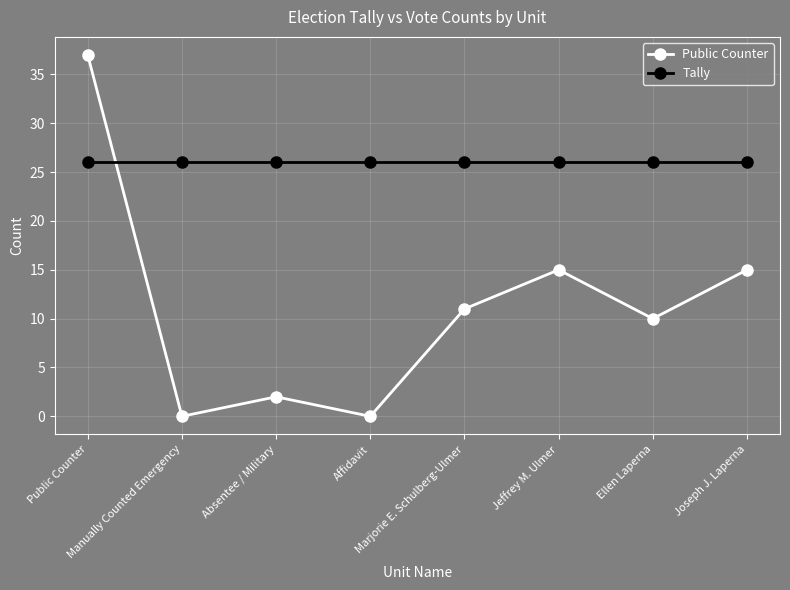

What is the highest value of the Tally series?

26